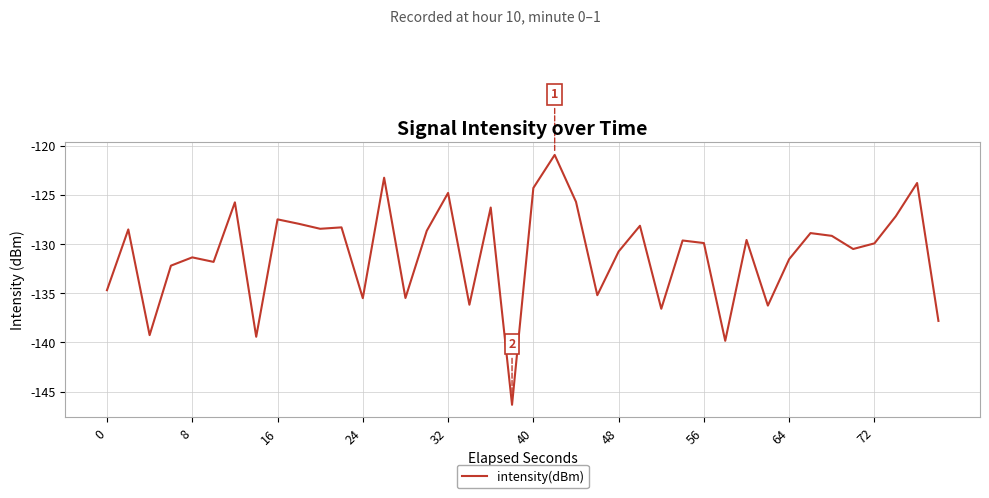

What is the smallest value displayed?

-146.3